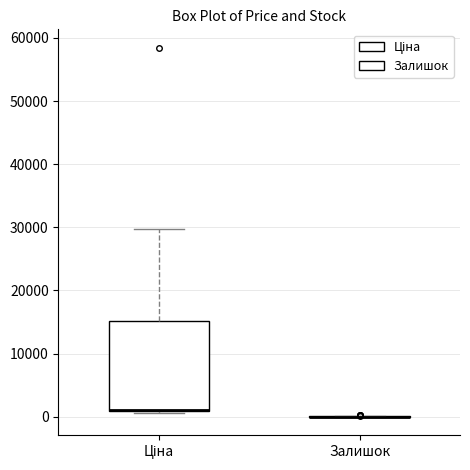

Reading left to right, transcribe this box plot: for each box, give where its median line is, the range the box spans, and where its two whiskers end, as read against the y-axis. The values are not printed on the chart, so give them approximately, as read against the axis.

Ціна: median 1000 (drawn on the box's lower edge), box 1000 to 15000, whiskers 1000 (just below the box's lower edge) to 30000
Залишок: box collapsed to a line at 0, whiskers 0 to 0